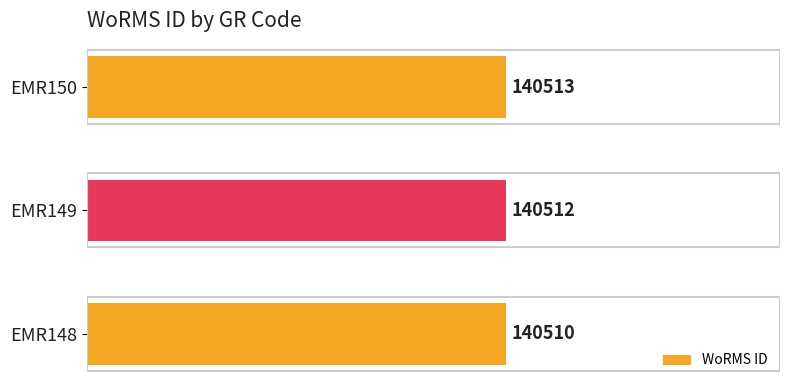

Reading bottom to top, what are all the values shown in this chart?

EMR148=140510	EMR149=140512	EMR150=140513